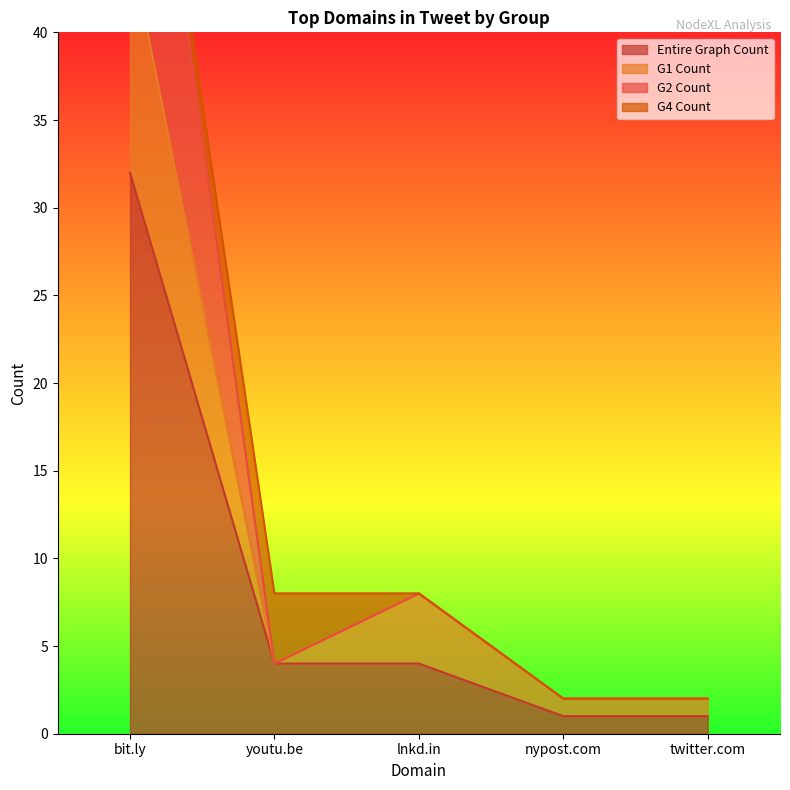

True or false: G1 Count and Entire Graph Count intersect in this chart.

False